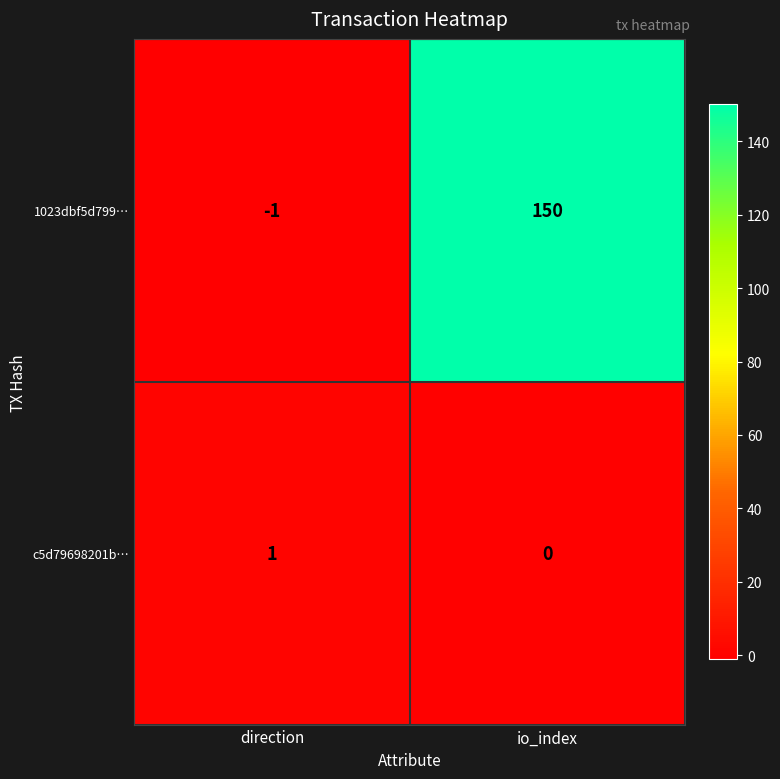

True or false: 1023dbf5d799… has a value of 36 at io_index.

False